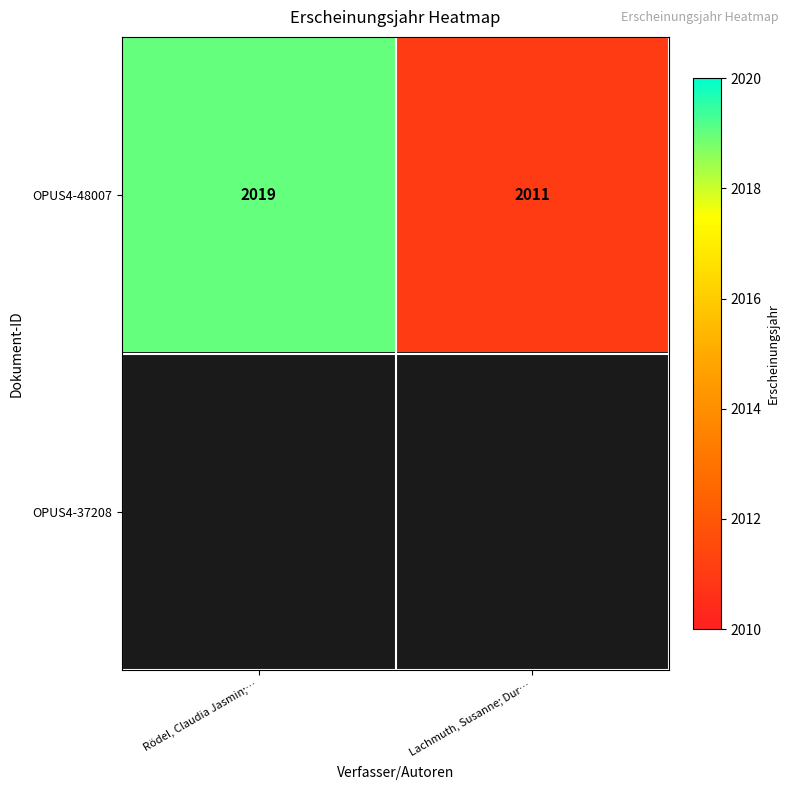

At how many categories does at least one series exceed 2014?

1